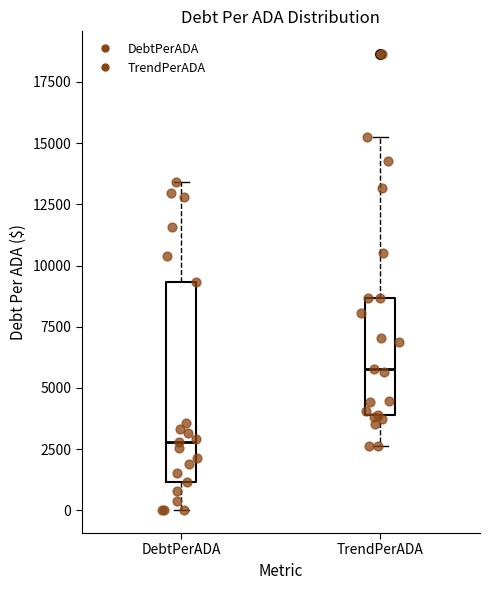

Comparing the boxes themselves (not the whiskers), which one is the tallest?

DebtPerADA